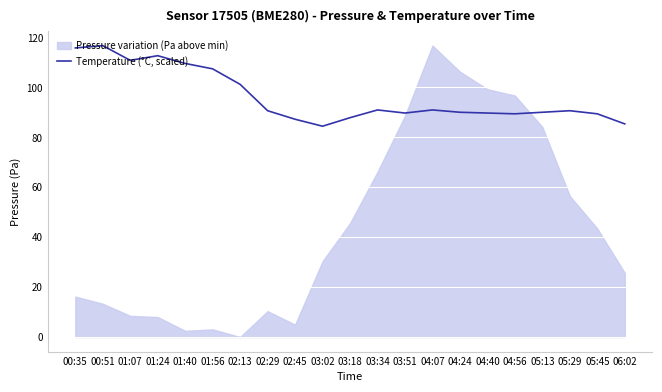

How many points are lower than both their immediate neighbors (excluding endpoints)?

4